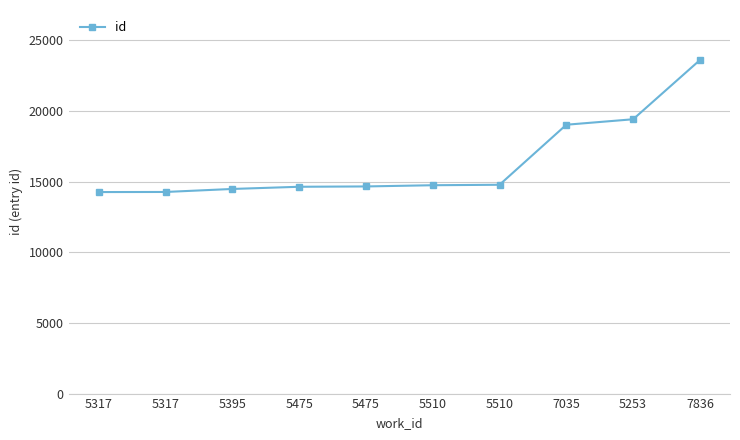

At which category does the chart reach its peak across all series?

7836